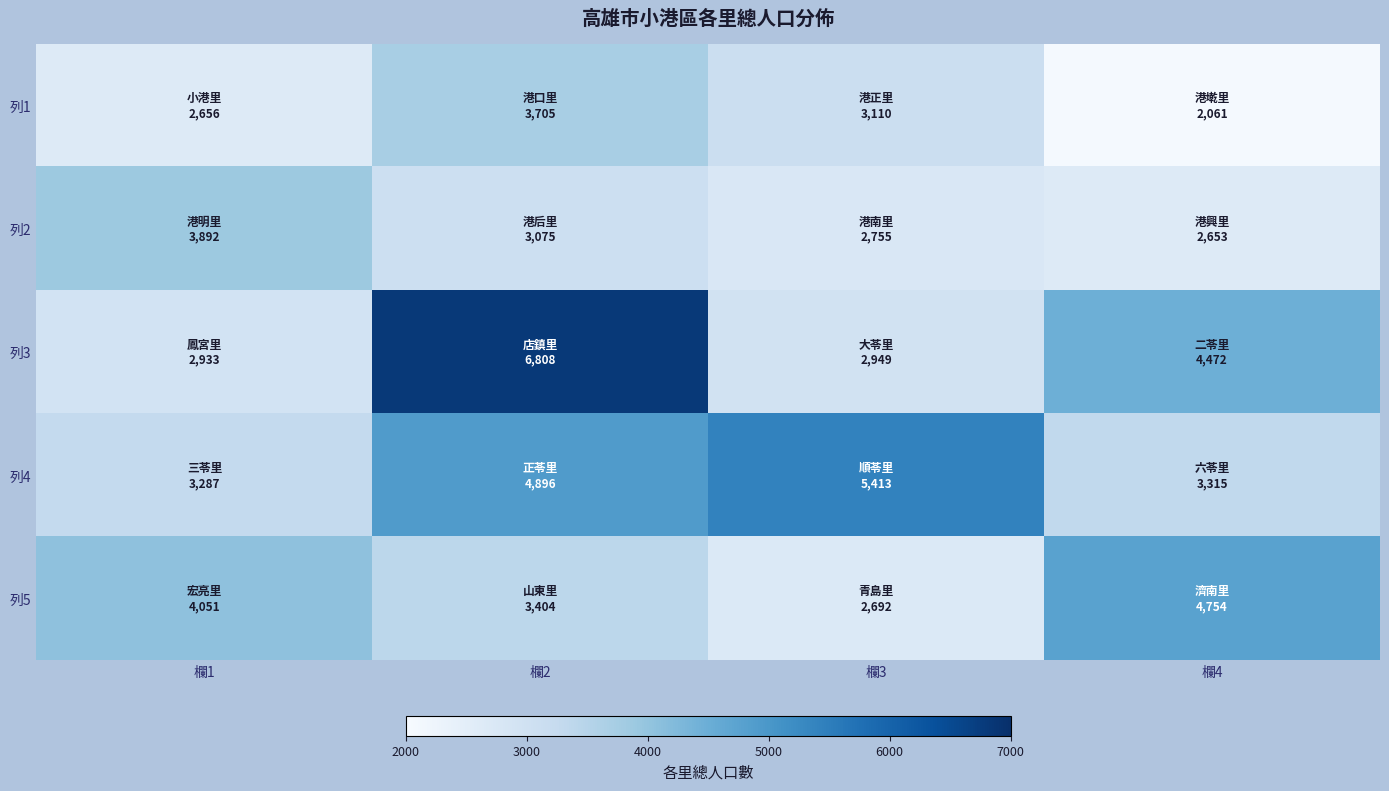

Which series has the largest range (max minus min)?

列3